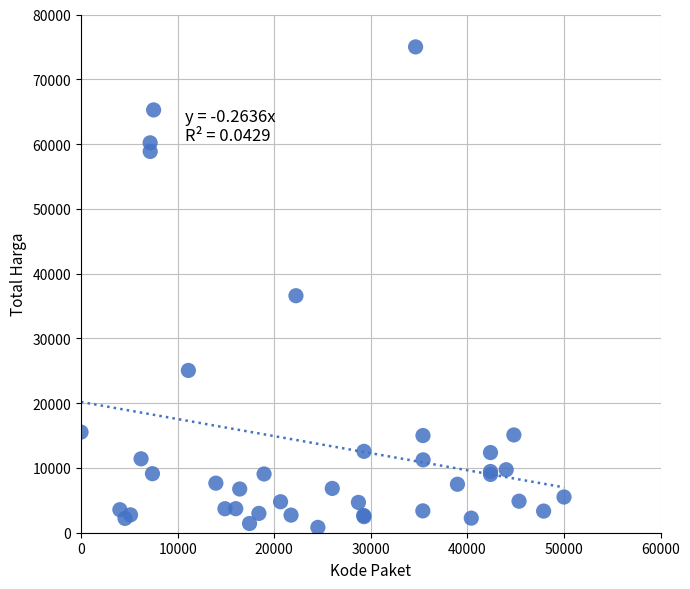

What Y value in the scatter plot is closest to 37912?

36585.0